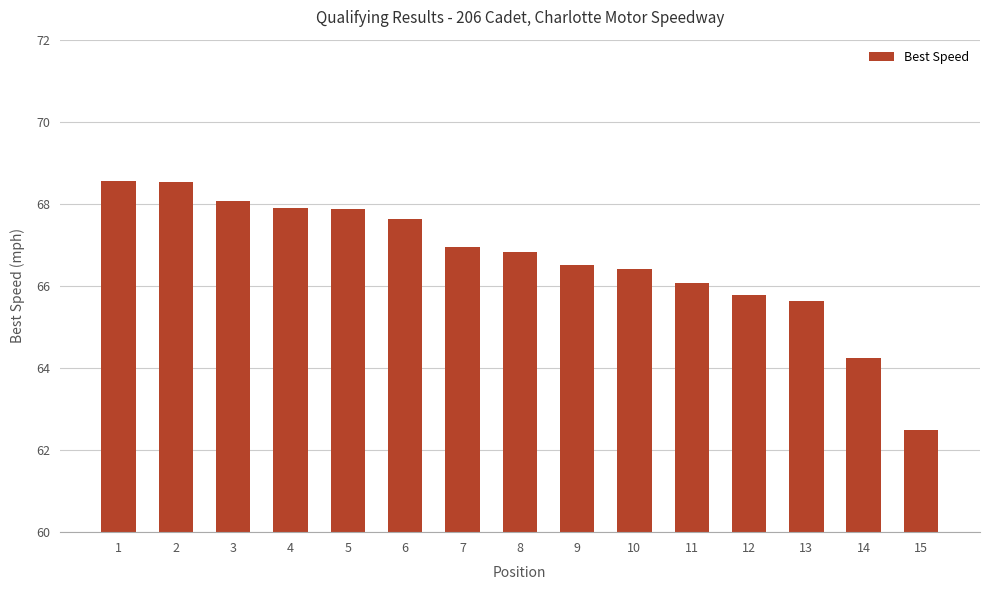

What is the sum of all values?

999.5